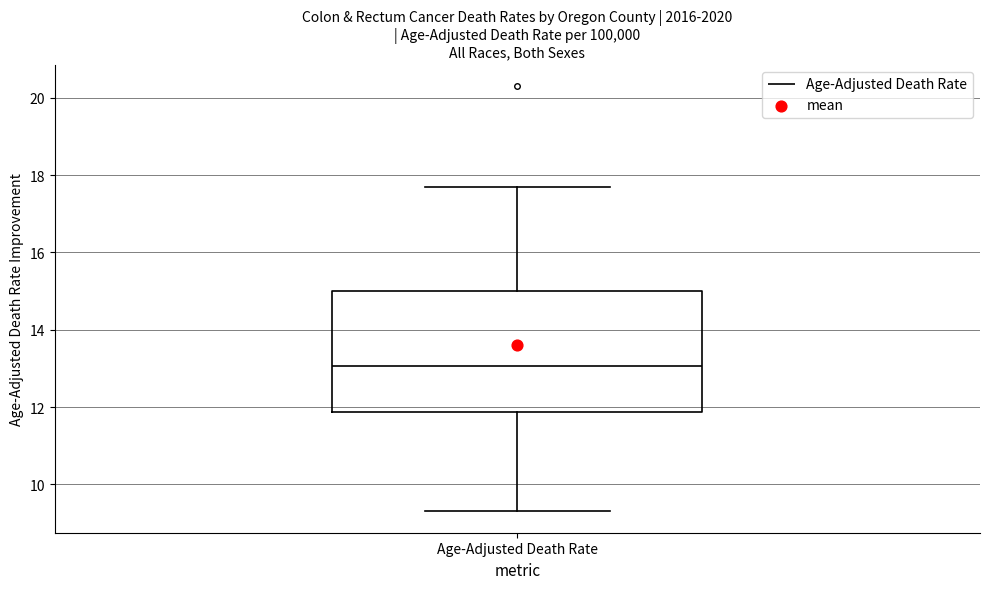

Read this box plot against the y-axis: the position of the median line, the range covered by the box, and the ends of both whiskers. The values are not printed on the chart, so give them approximately, as read against the axis.

median 13.0, box 11.8 to 15.0, whiskers 9.4 to 17.8